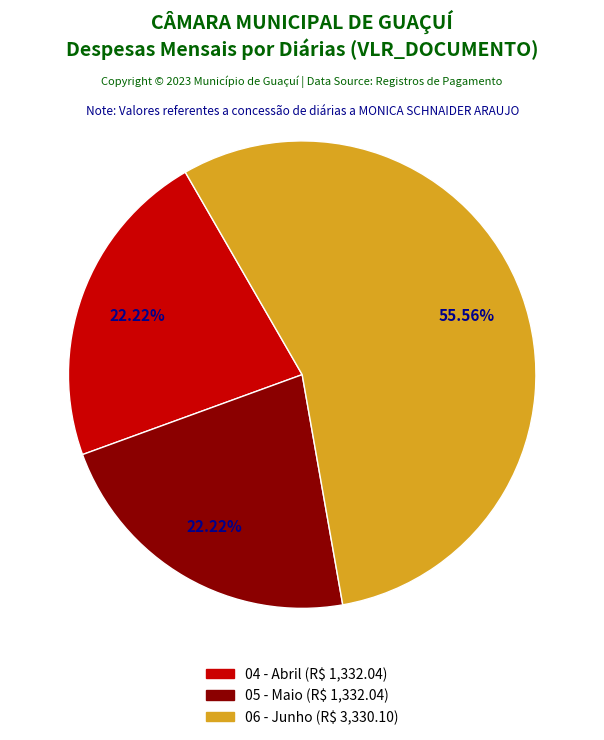

Is there a majority slice in this chart?

Yes